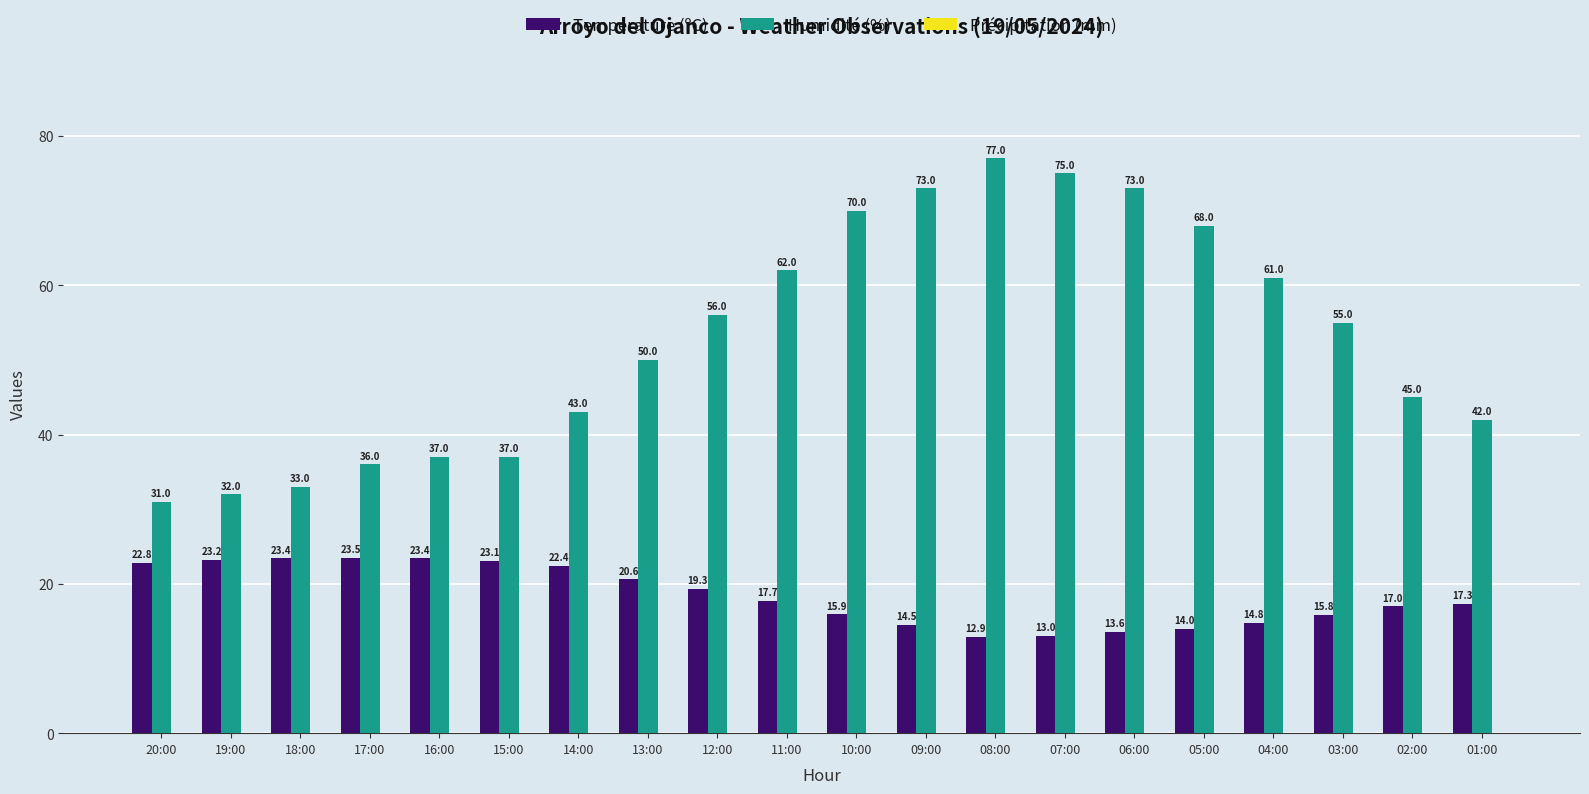

True or false: Température (ºC) has a value of 14.5 at 09:00.

True